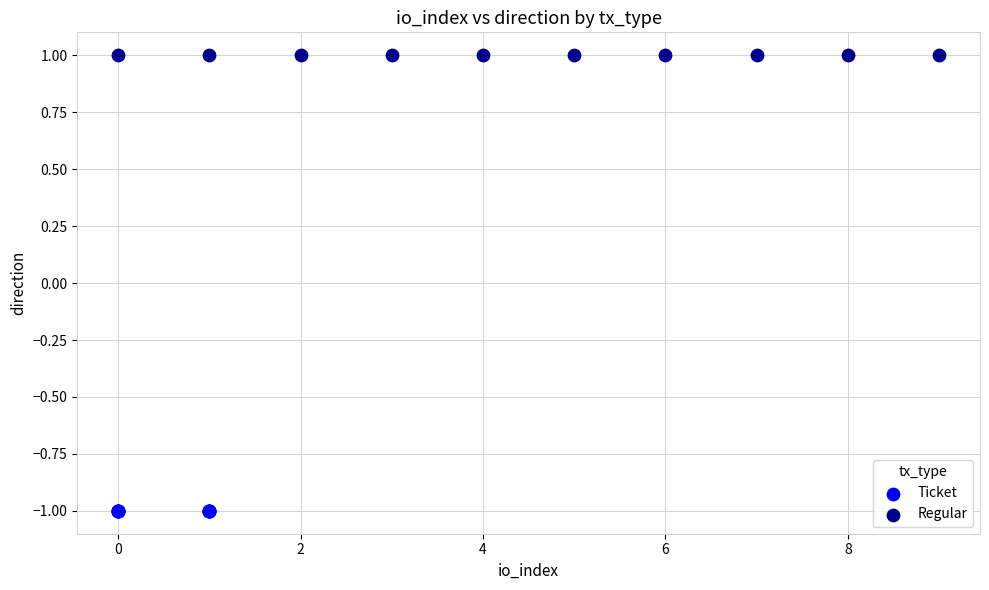

Which series reaches the minimum Y coordinate?

Ticket